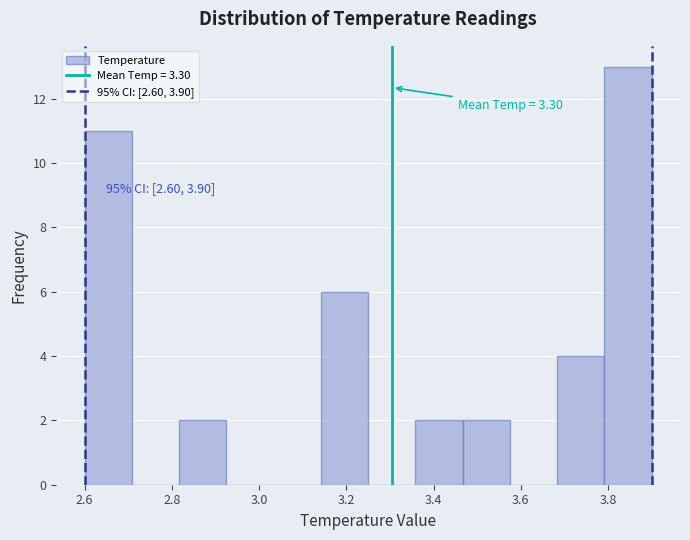

Which range on the x-axis has the tallest bar?

3.80 to 3.90